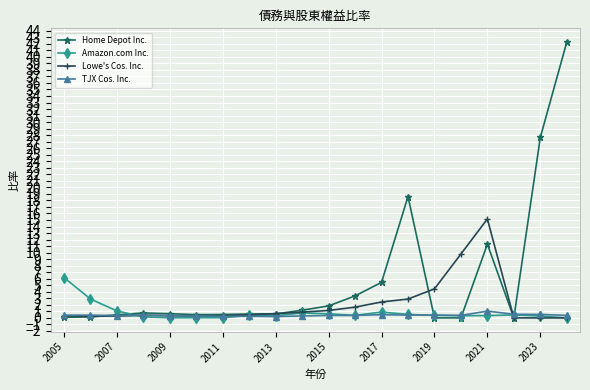

Which series has the largest total across all categories?

Home Depot Inc.